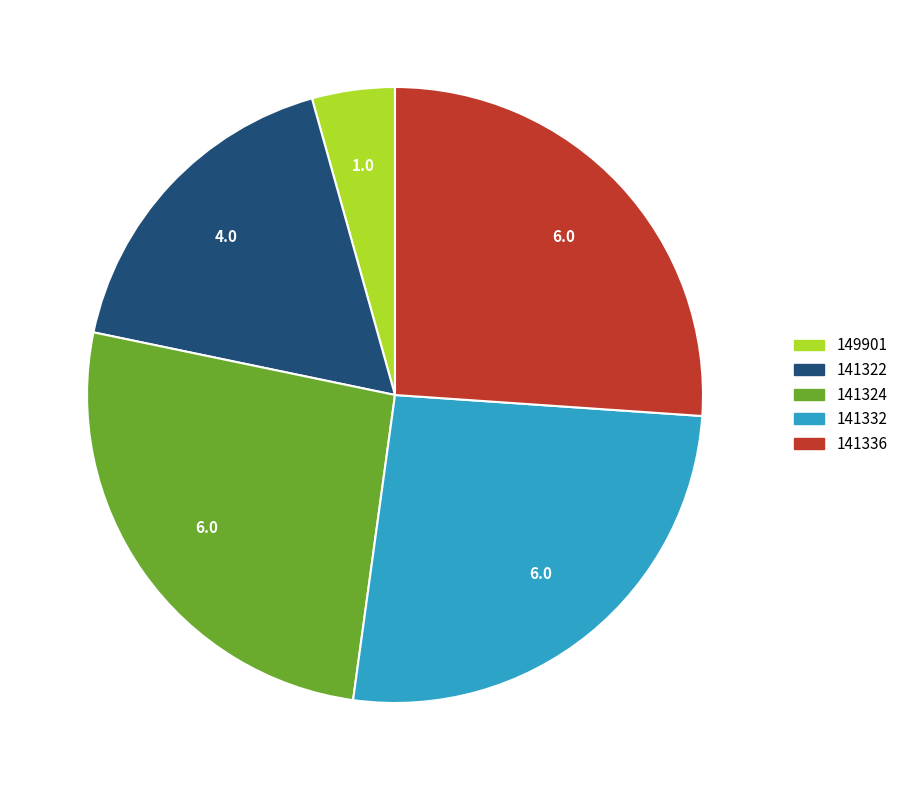

Do 141336 and 149901 together represent more than half of the pie?

No